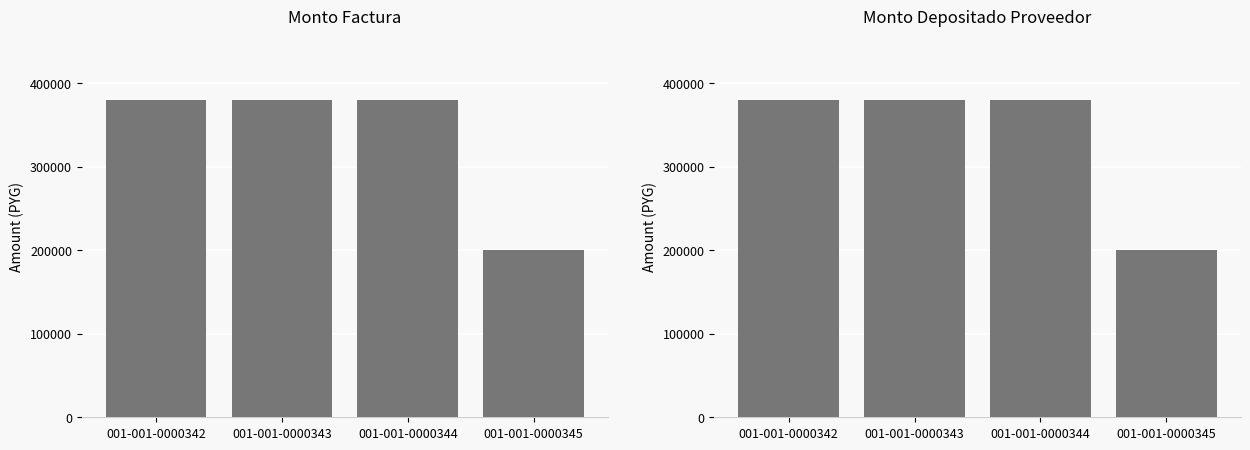

How many groups of bars are there?

4